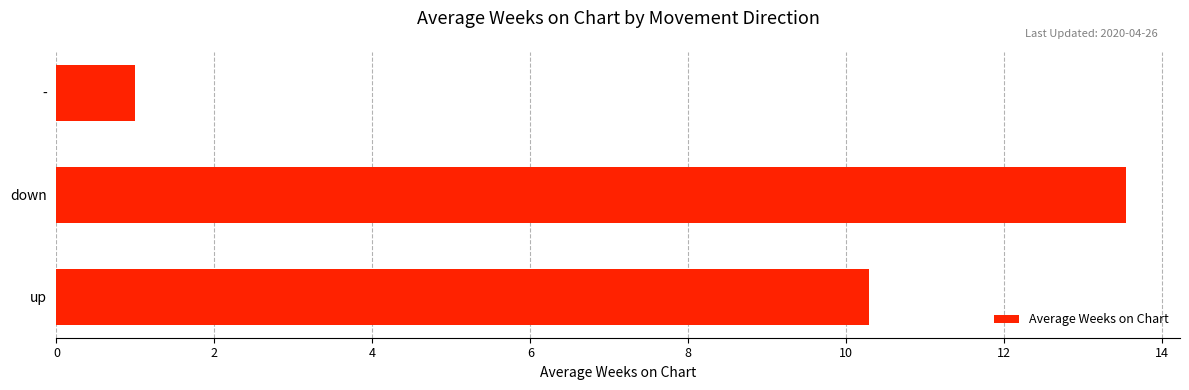

Does the chart contain any negative values?

No